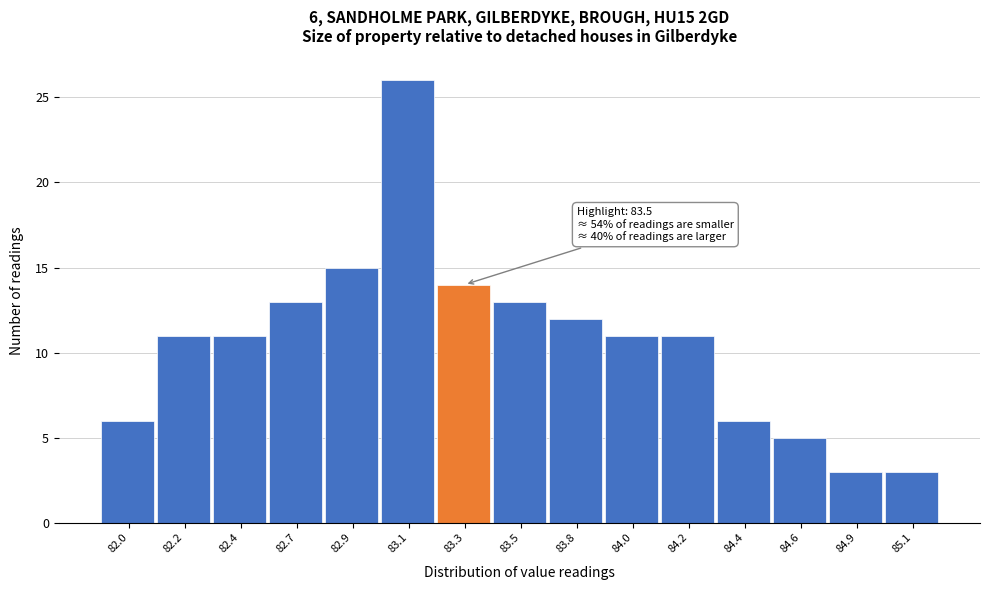

Reading right to left, what are all the values shown in this chart?

3	3	5	6	11	11	12	13	14	26	15	13	11	11	6